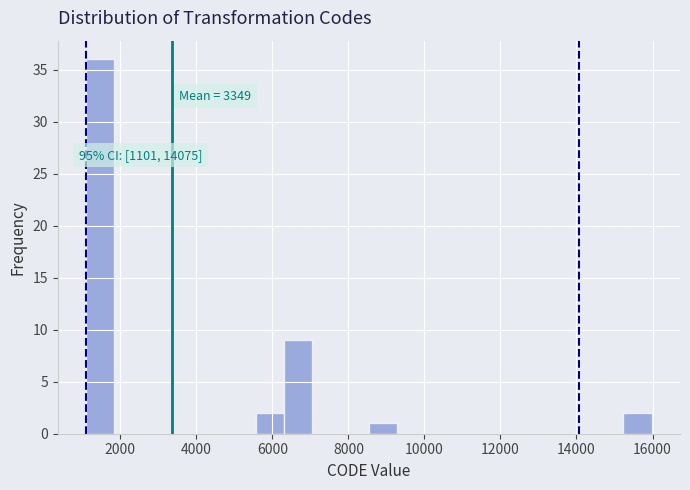

Read against the x-axis, roughly where is the centre of the tallest bar?

1400